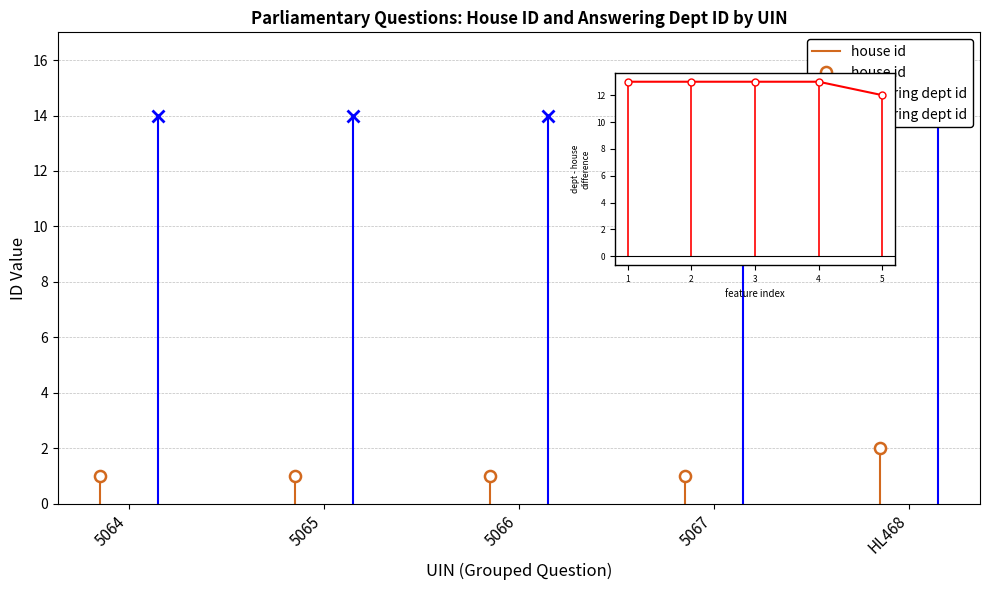

What is the average value?

13